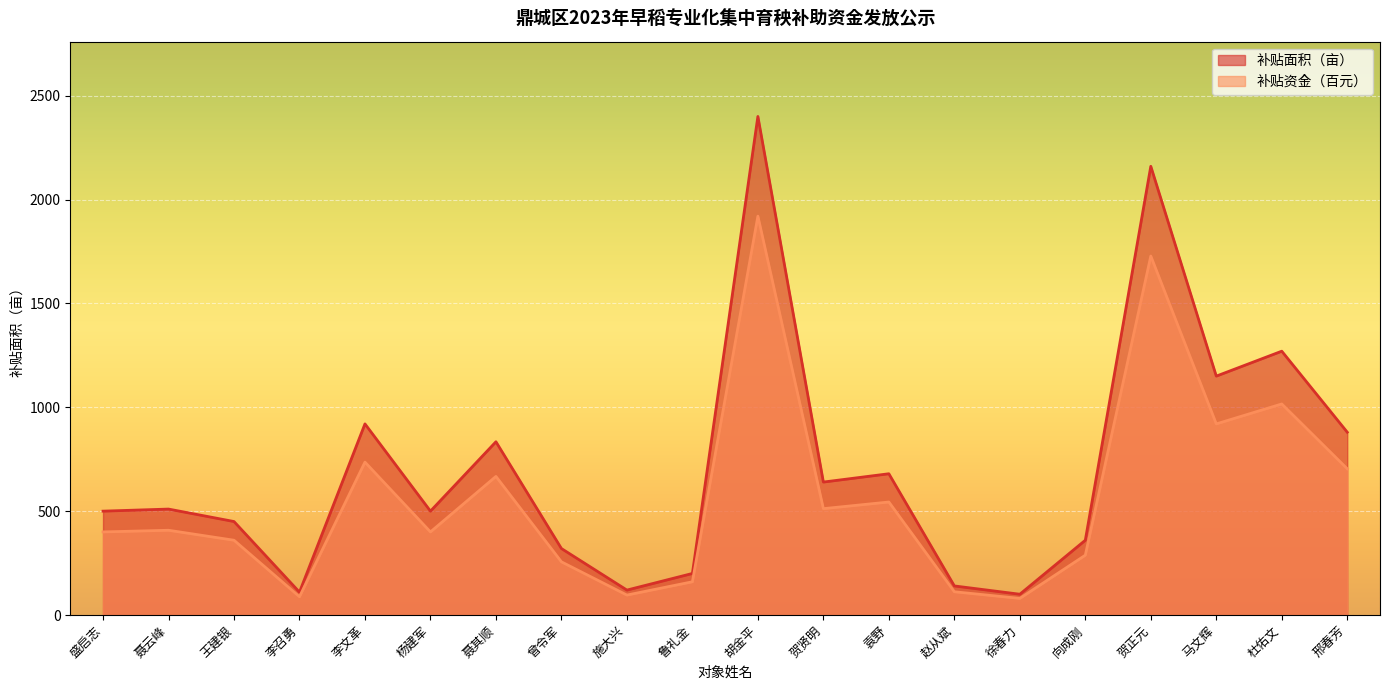

Reading left to right, transcribe all the data shown in this chart.

补贴面积（亩）: 500.0	510.0	450.0	110.0	920.0	500.0	834.0	320.0	120.0	200.0	2400.0	640.0	680.0	140.0	100.0	360.0	2160.0	1150.0	1270.0	880.0
补贴资金（元）: 400.0	408.0	360.0	88.0	736.0	400.0	667.2	256.0	96.0	160.0	1920.0	512.0	544.0	112.0	80.0	288.0	1728.0	920.0	1016.0	704.0